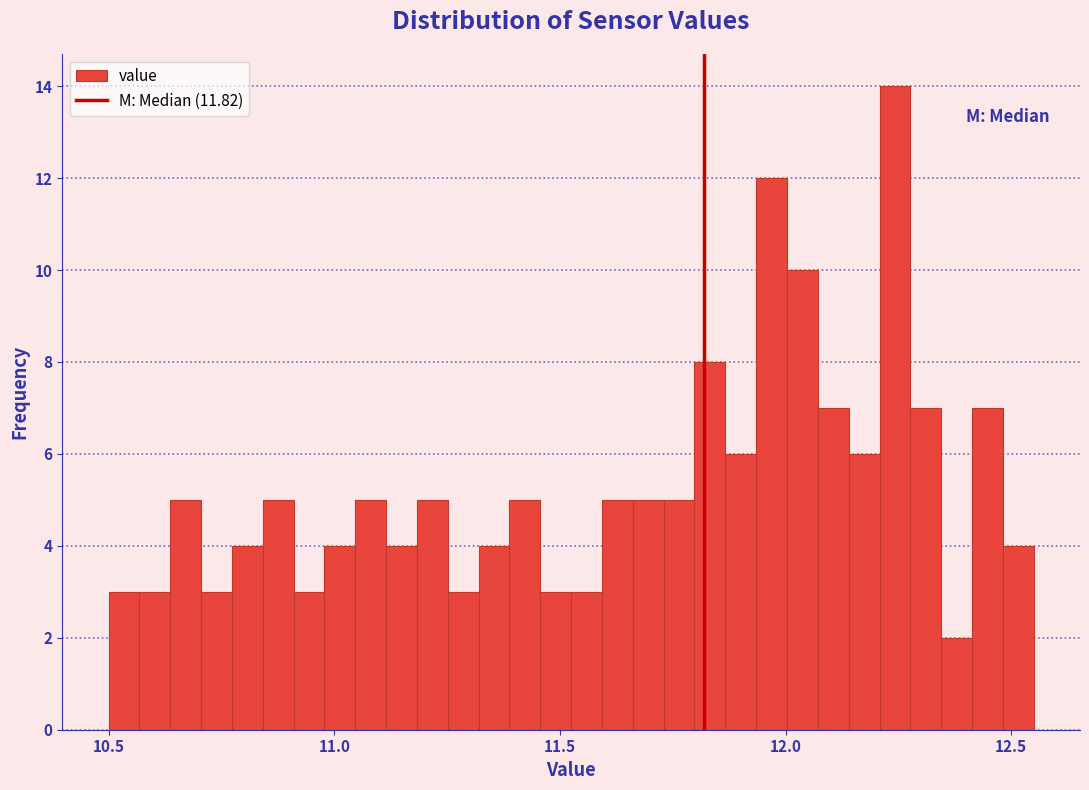

Read against the x-axis, roughly where is the centre of the tallest bar?

12.25